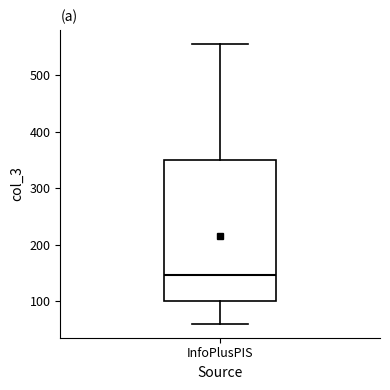

Transcribe this box plot: give where the median line is, the range the box spans, and where the two whiskers end, as read against the y-axis. The values are not printed on the chart, so give them approximately, as read against the axis.

median 150, box 100 to 350, whiskers 60 to 560